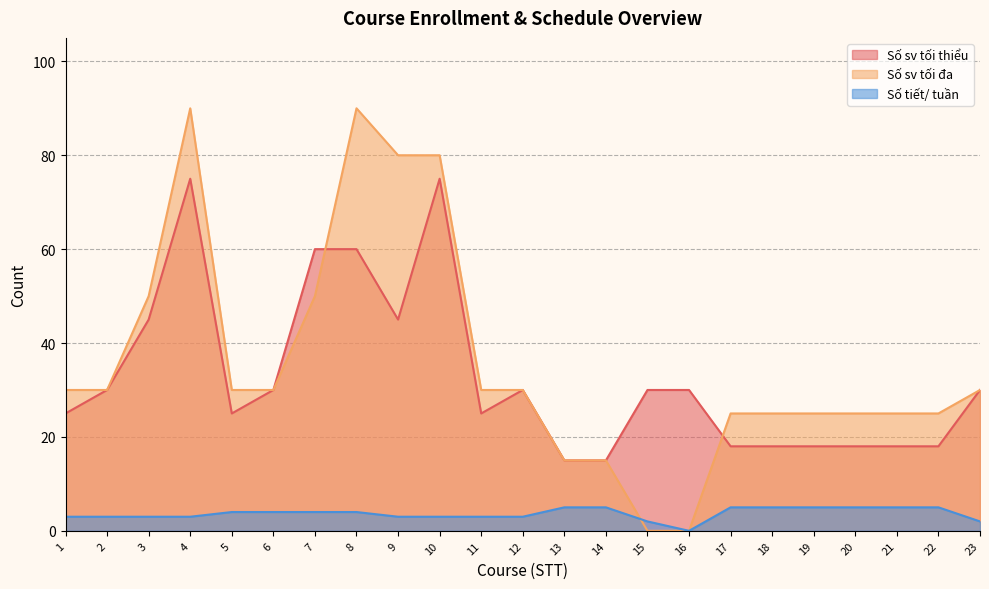

What is the sum of all Số tiết/ tuần values?

84